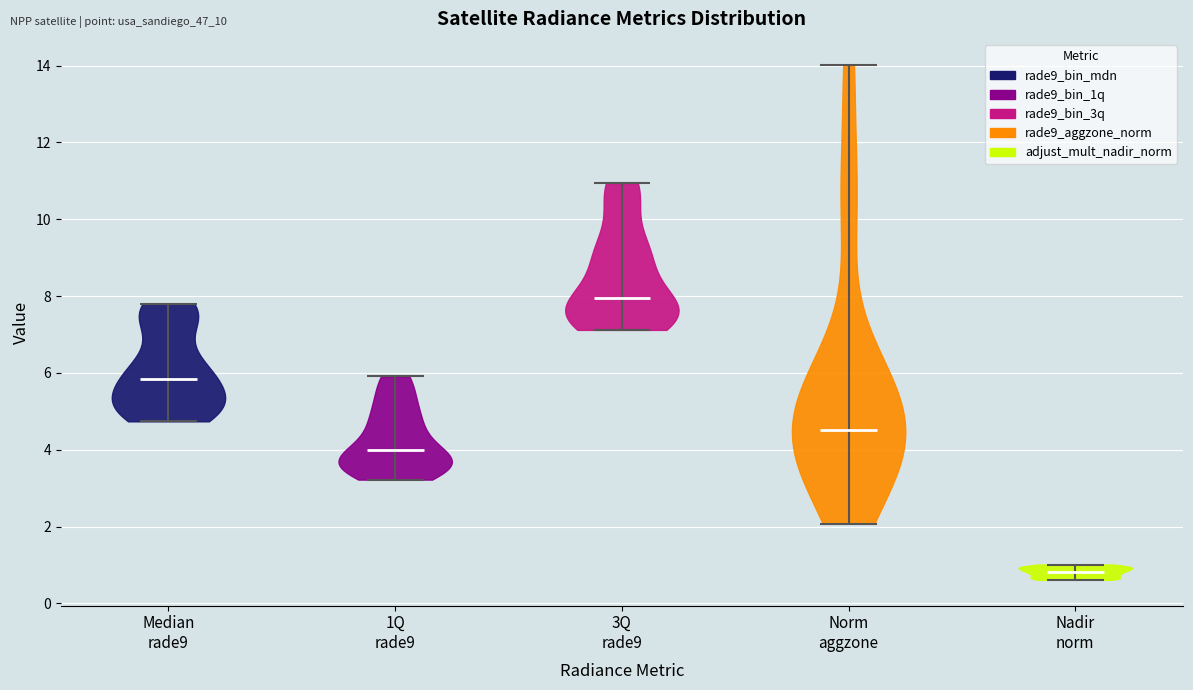

Which violin has the highest median line?

3Q rade9